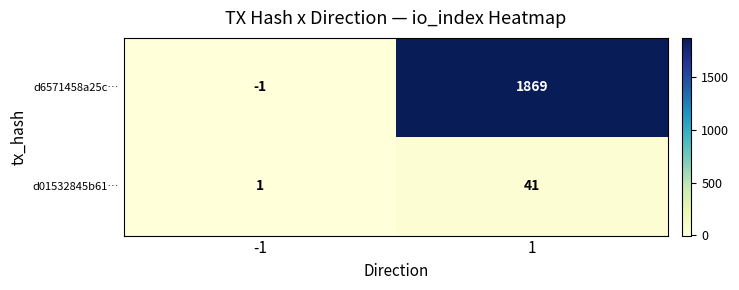

What is the sum of the d6571458a25c… values at 1 and -1?

1868